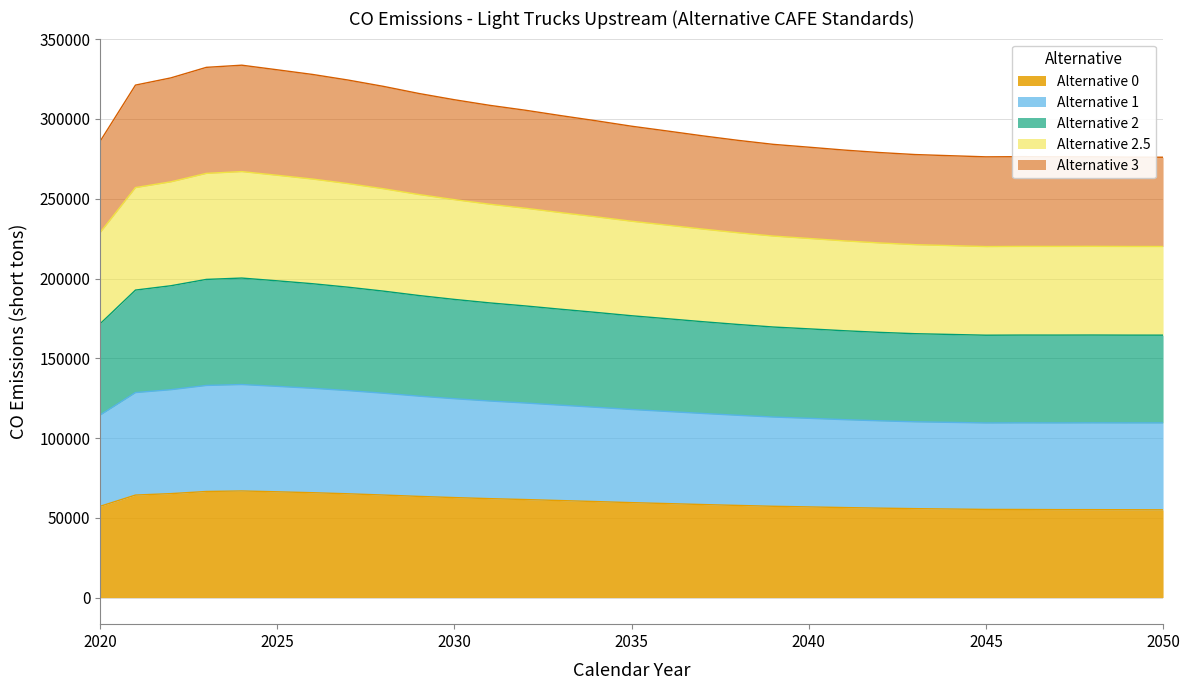

How many values in the Alternative 3 series are below 116661?

15